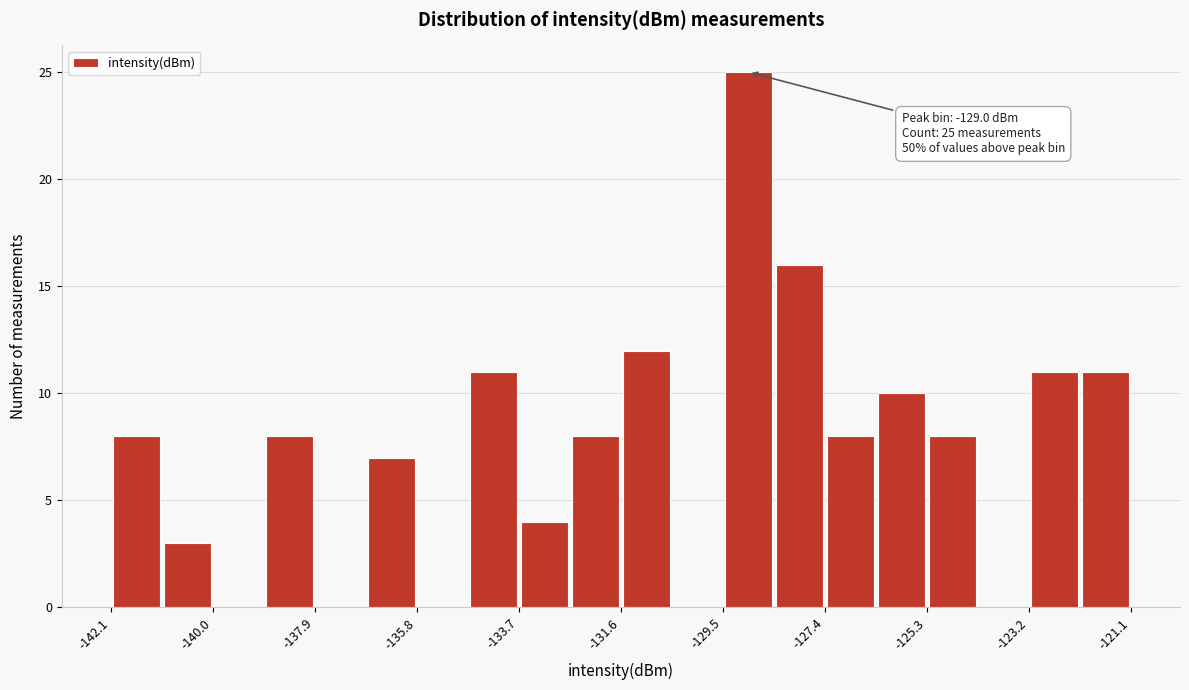

Read against the x-axis, roughly where is the centre of the tallest bar?

-129.0